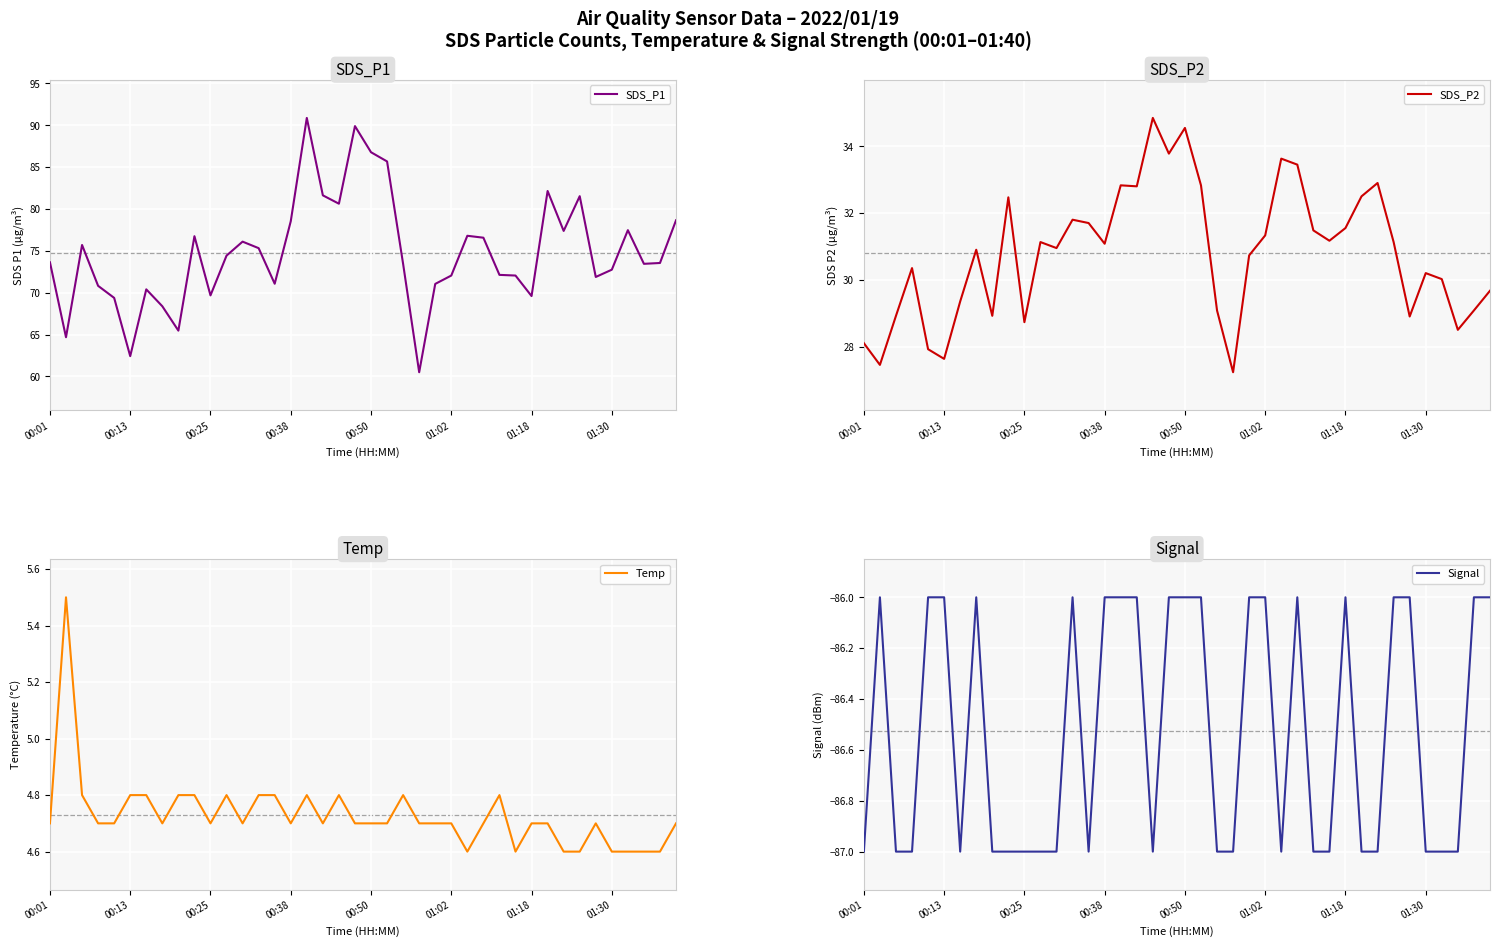

Is it true that SDS_P2 equals 34.5 at 00:50?

True